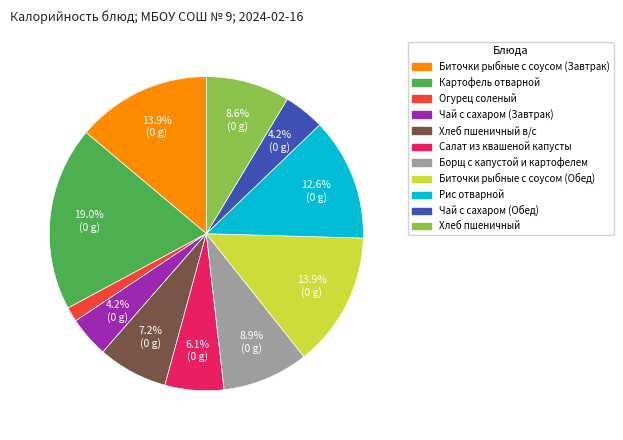

To the nearest percent, what is the average slice percentage?

9%